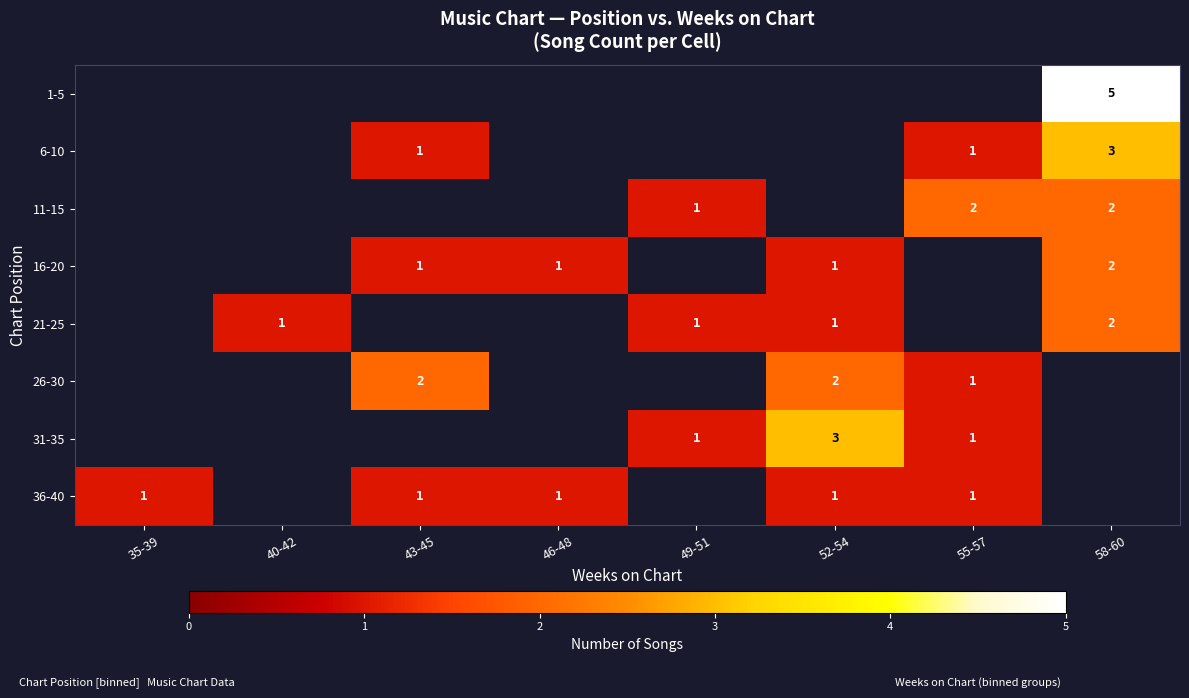

What is the smallest value displayed?

1.0